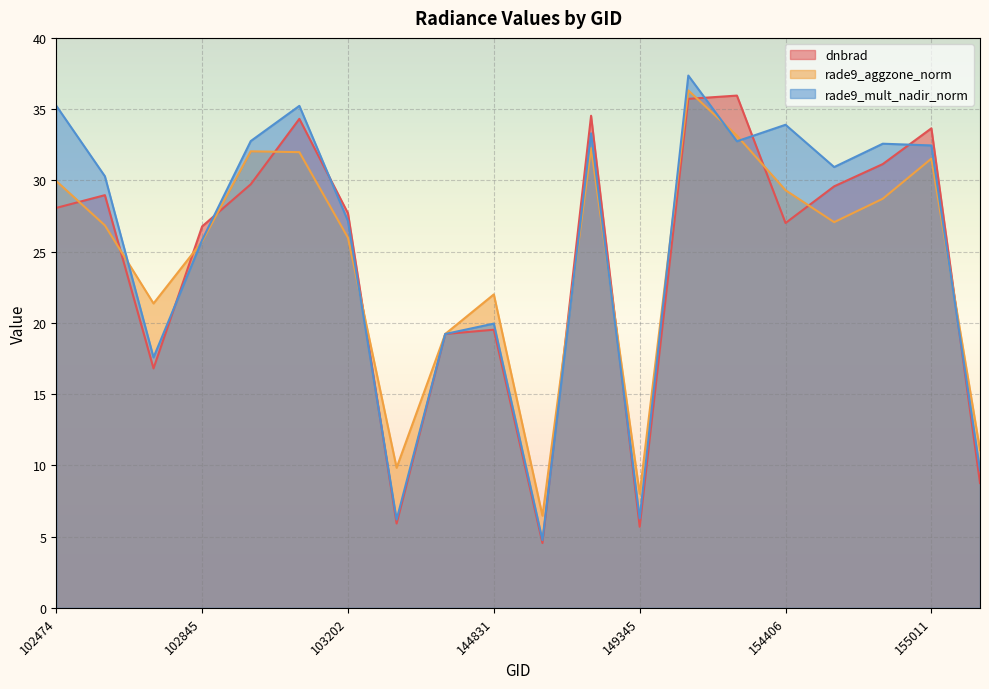

How many lines are shown in the chart?

3